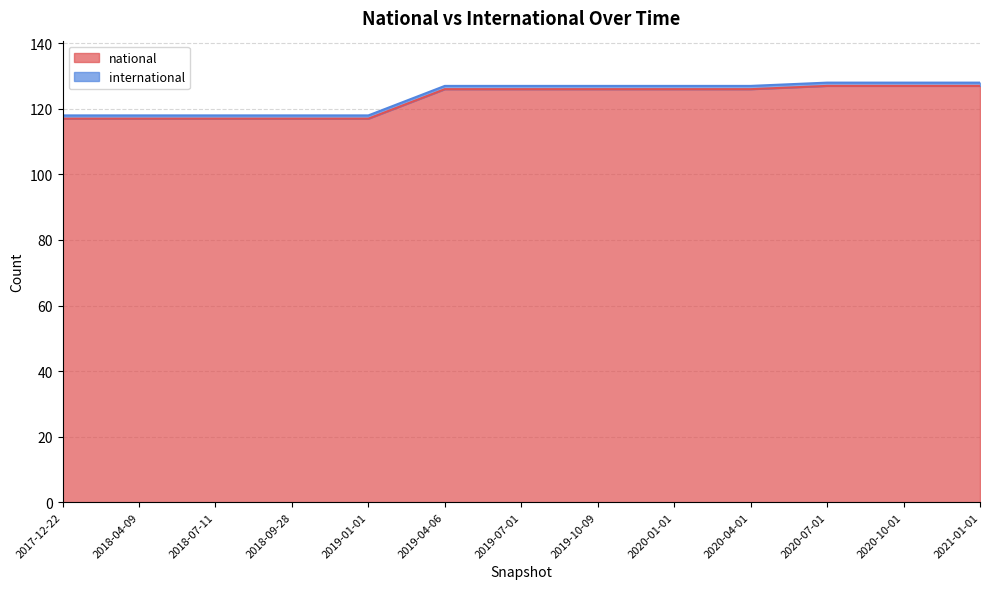

How many categories are shown in the chart?

13